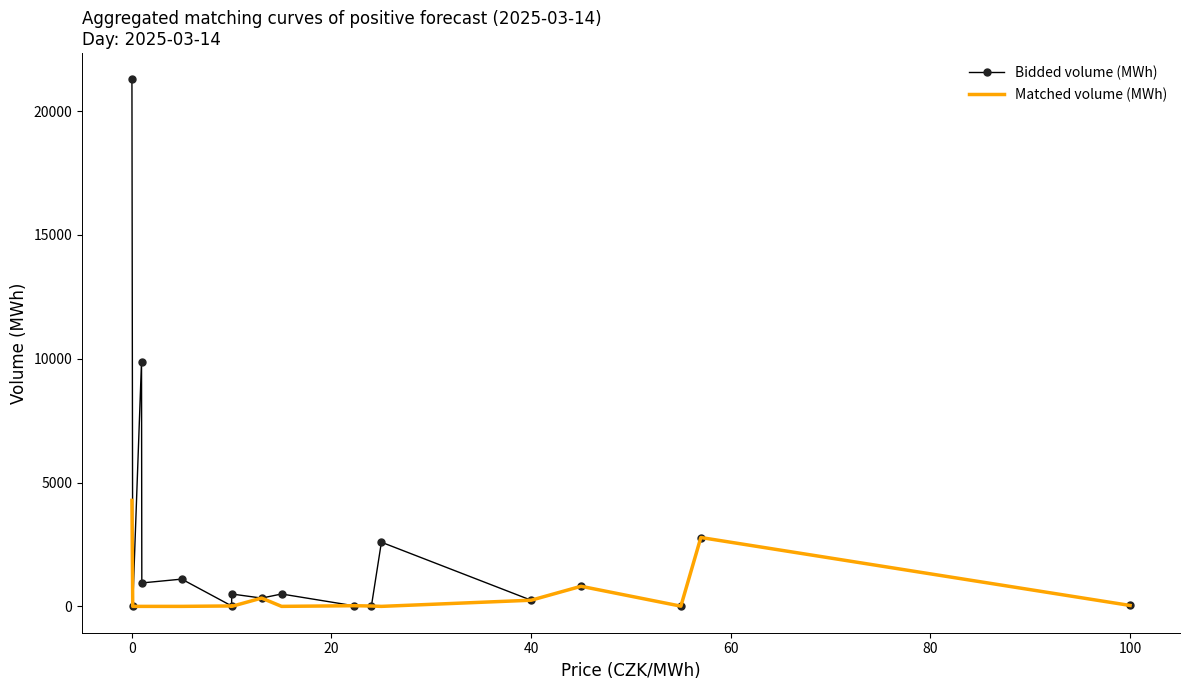

Which series has the widest spread of values?

Bidded volume (MWh)